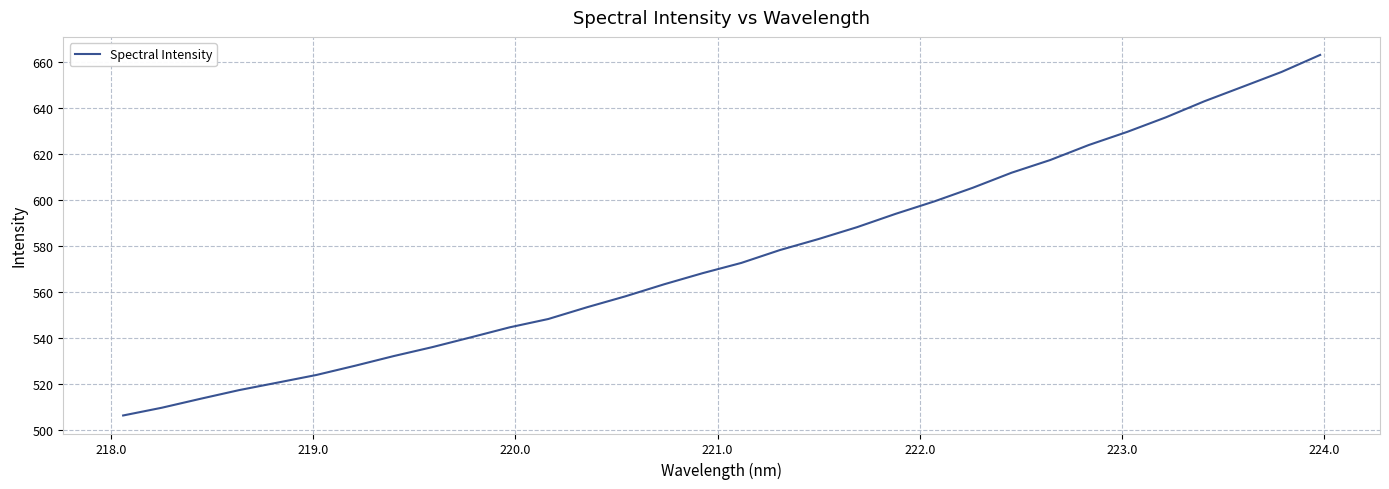

What is the difference between the maximum and minimum values?

156.7